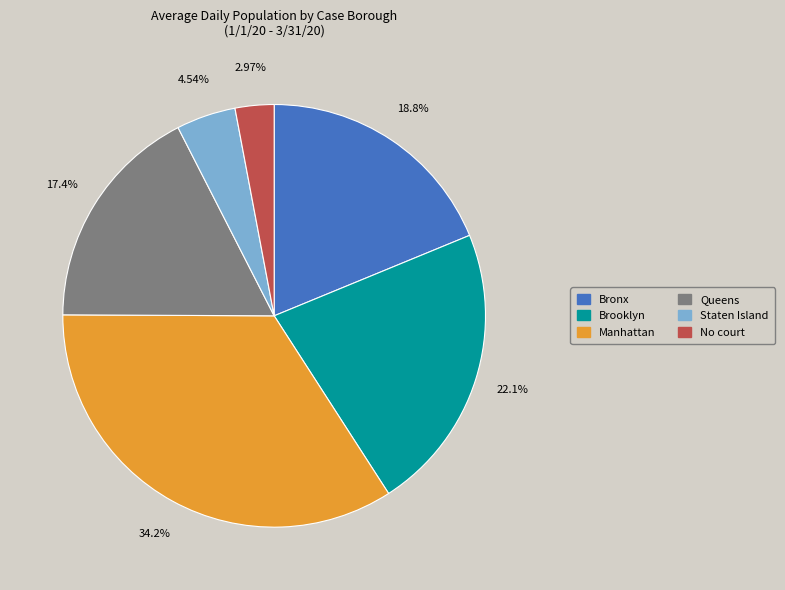

What is the largest slice in the pie chart?

Manhattan